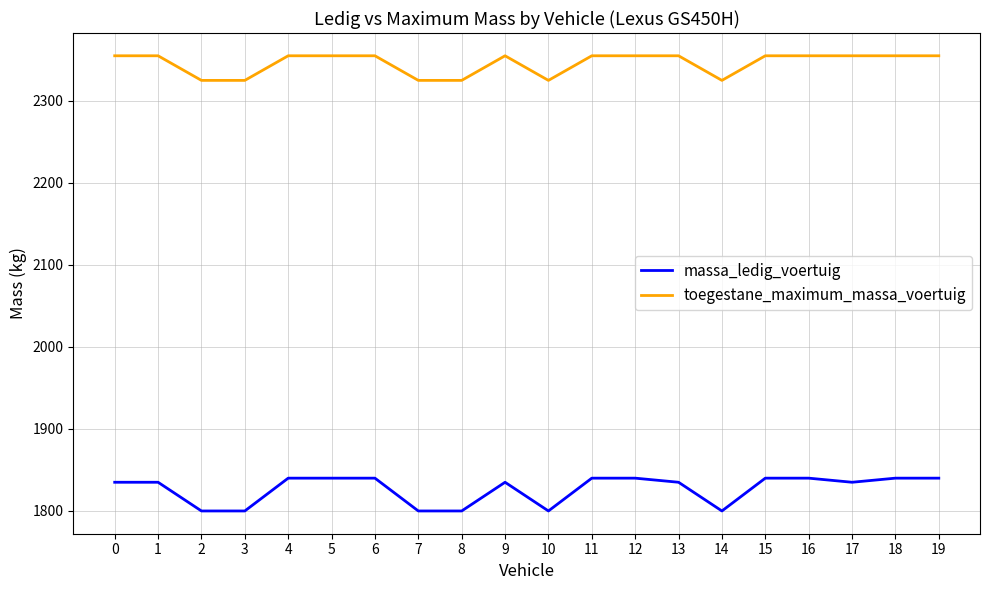

Rank the series at 3 from highest to lowest value.

toegestane_maximum_massa_voertuig, massa_ledig_voertuig